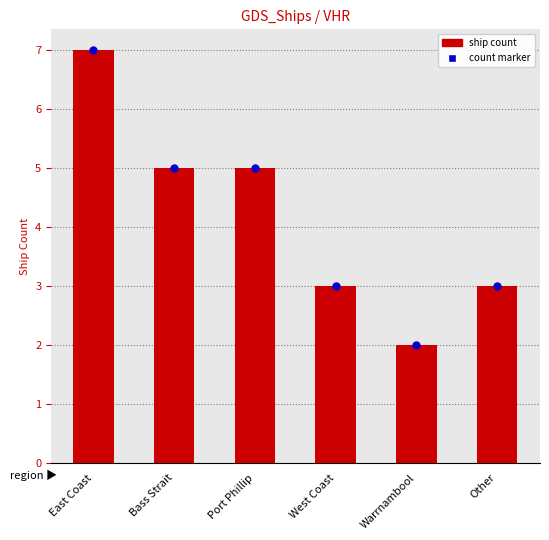

Which series contains the lowest Y value?

Ship Count